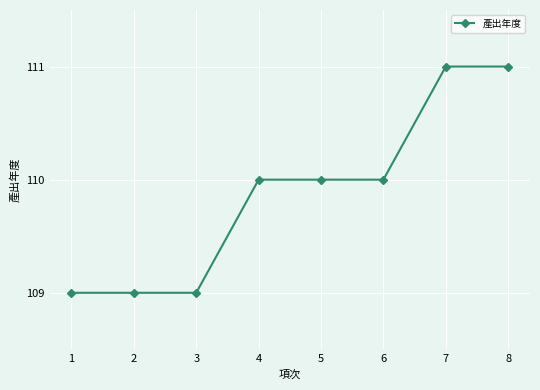

Reading left to right, list all the values displayed in this chart.

109	109	109	110	110	110	111	111